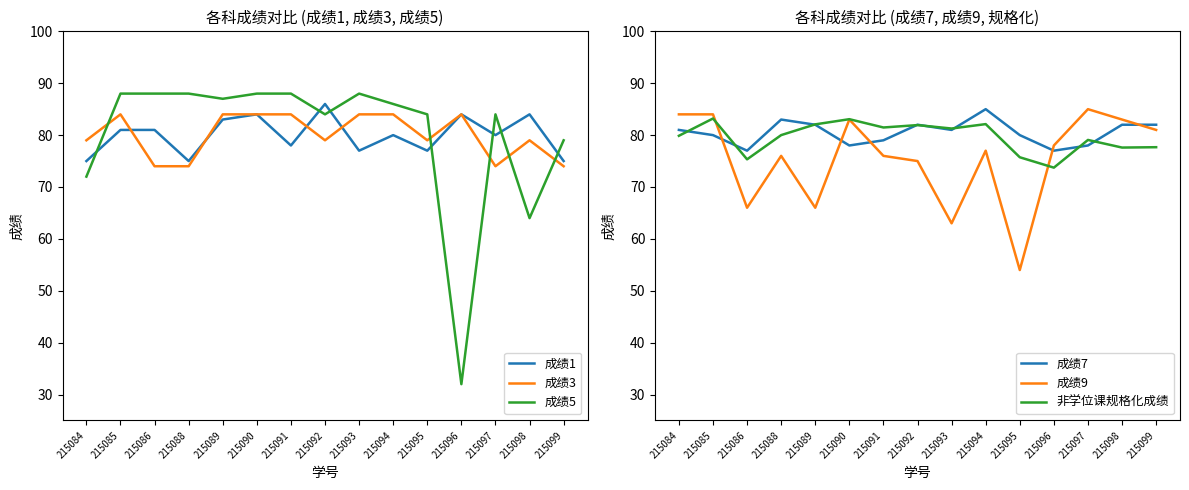

True or false: 成绩5 has a value of 122.7 at 215093.

False